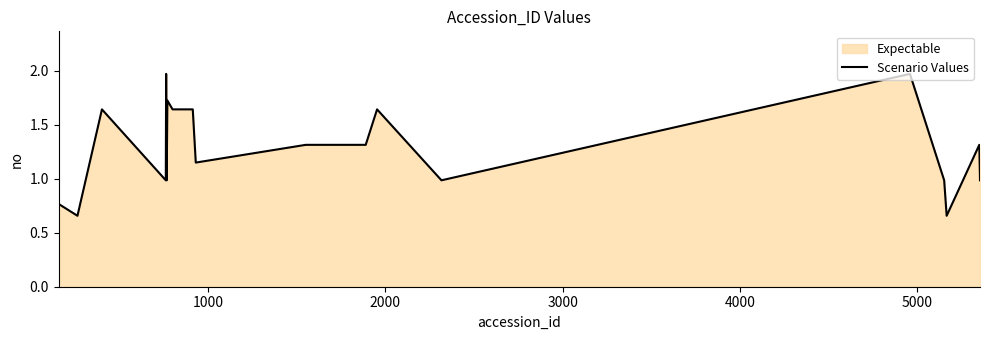

Reading left to right, extract all data points from this chart.

0.8	0.7	1.6	1.0	2.0	1.6	1.0	1.7	1.6	1.6	1.1	1.3	1.3	1.6	1.0	2.0	1.0	0.7	1.3	1.0